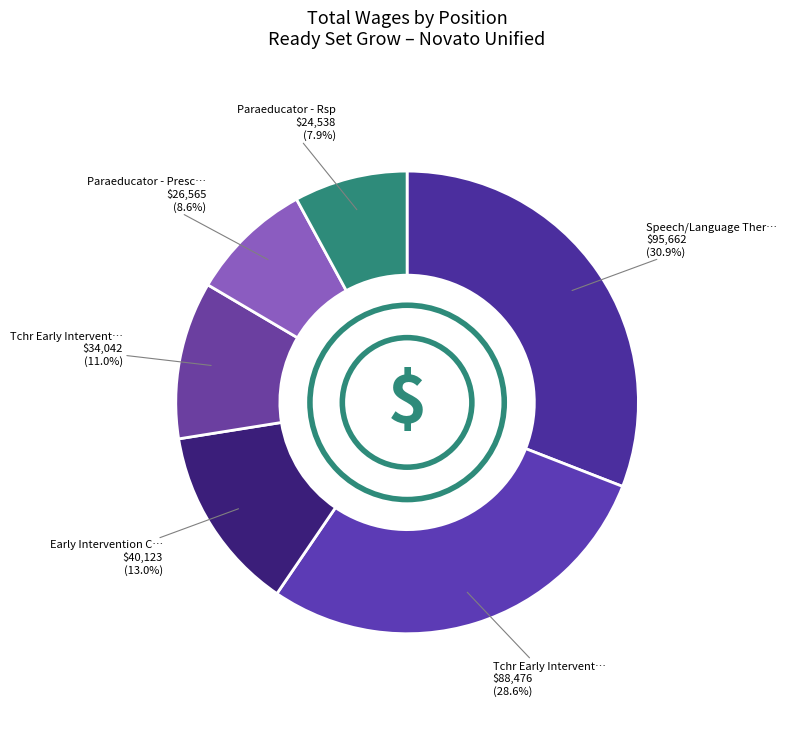

Count the number of slices in the pie.

6